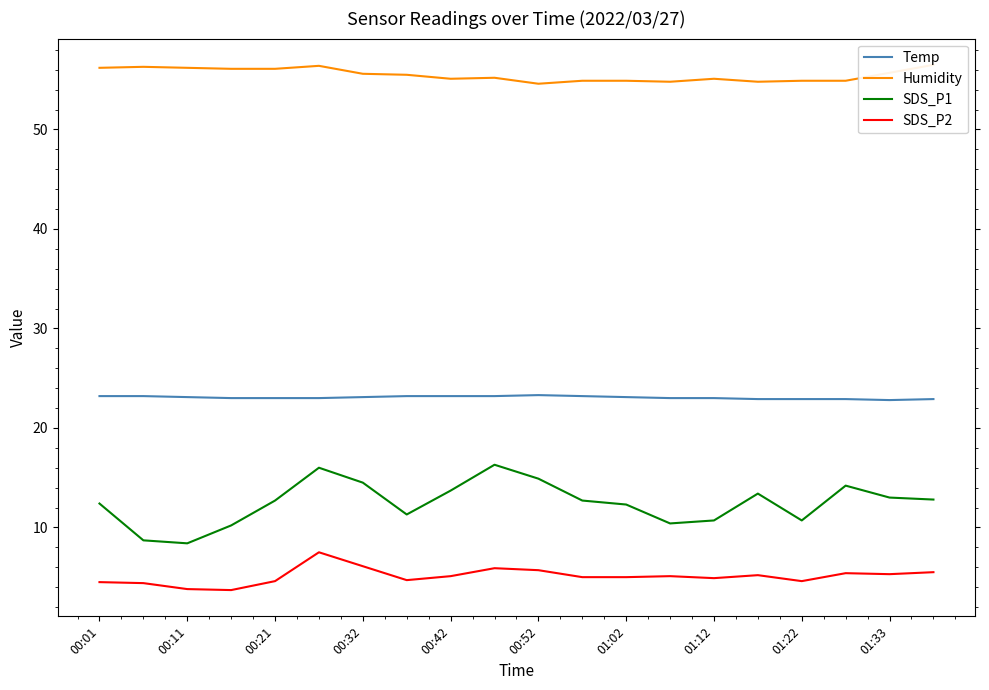

True or false: SDS_P2 and SDS_P1 intersect in this chart.

False